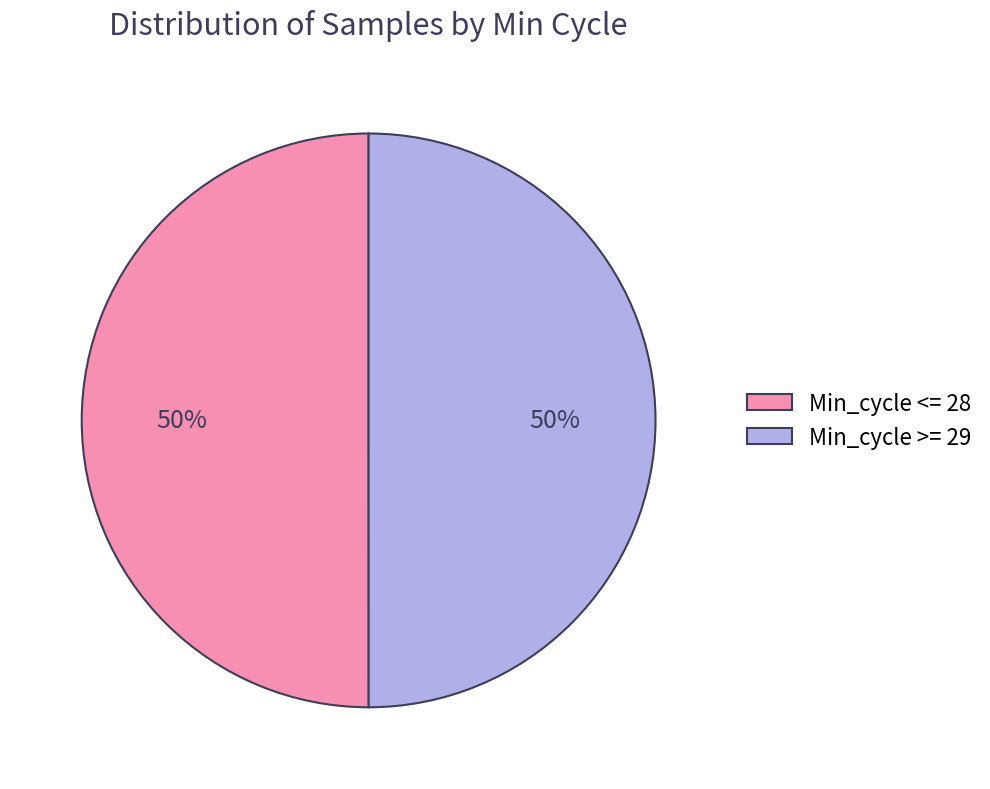

To the nearest percent, what is the average slice percentage?

50%